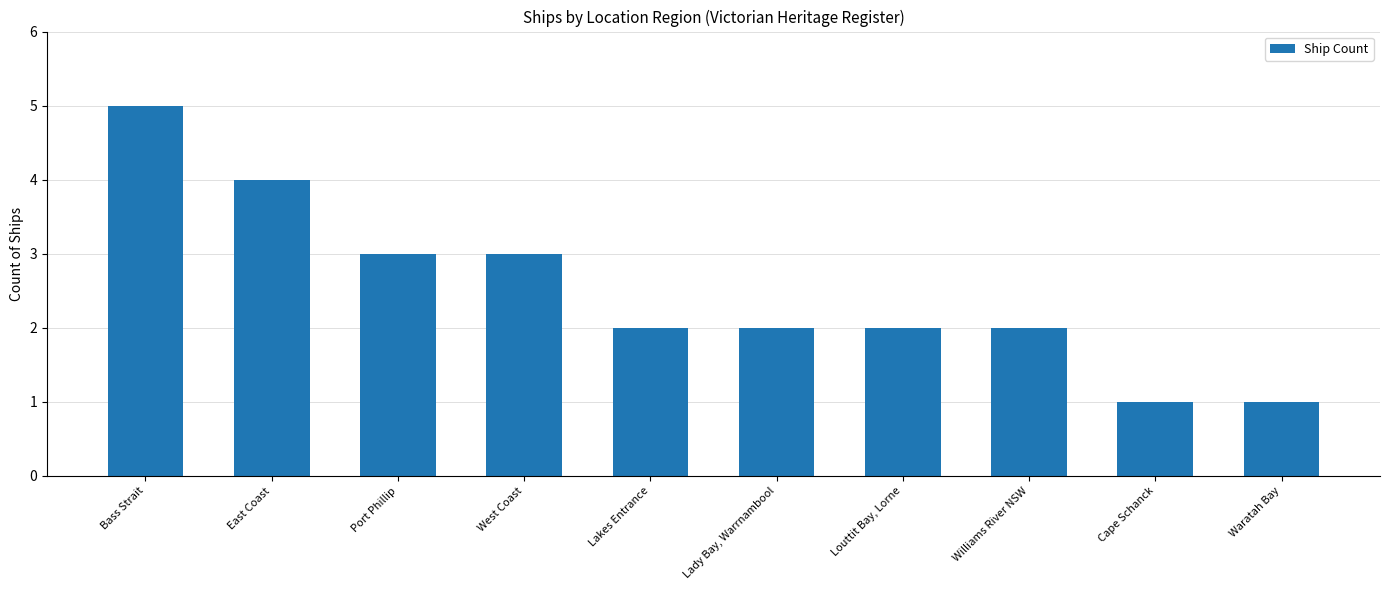

What is the approximate value at Louttit Bay, Lorne?

2